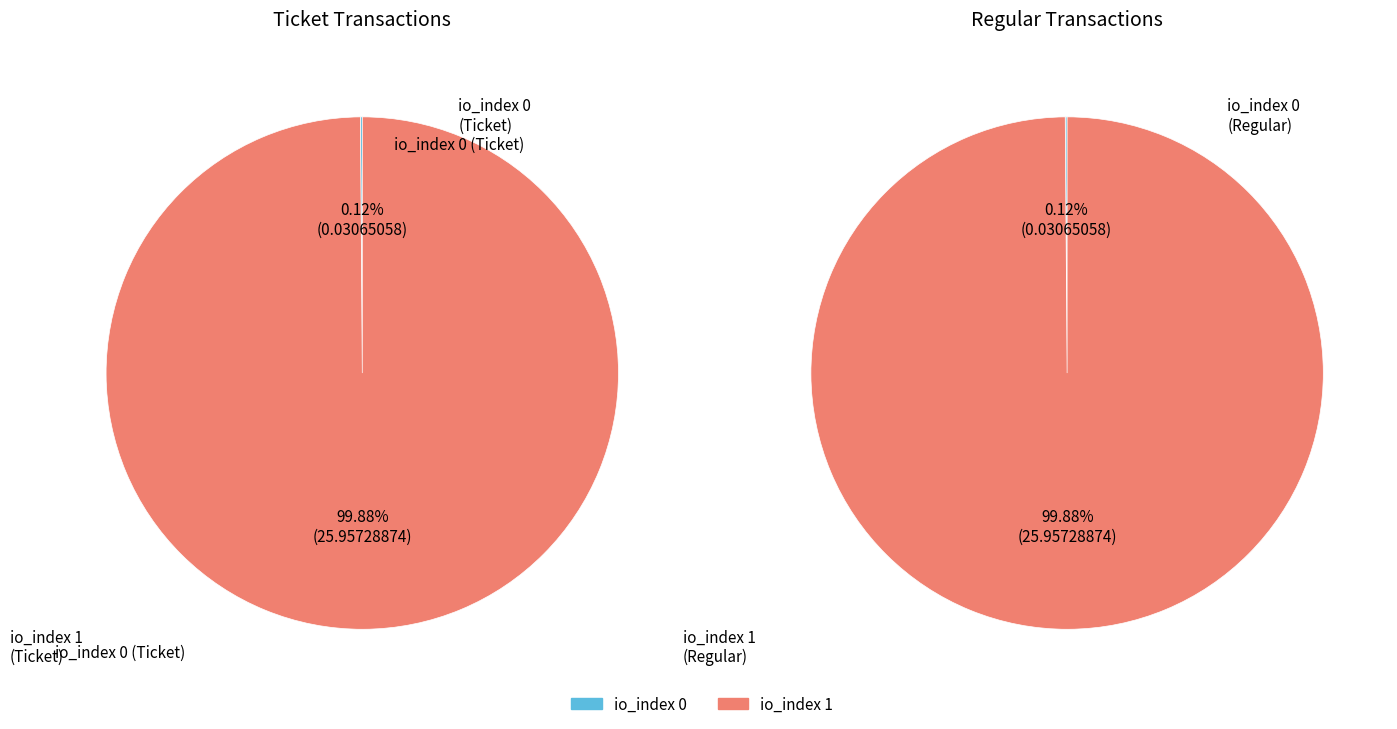

How many segments does this pie chart have?

2